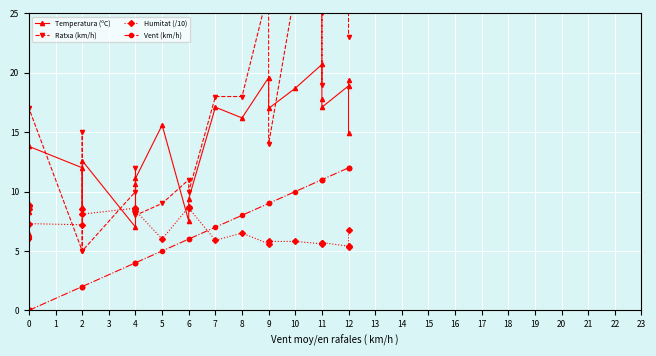

How many times do Temperatura (ºC) and Humitat (/10) cross each other?

5